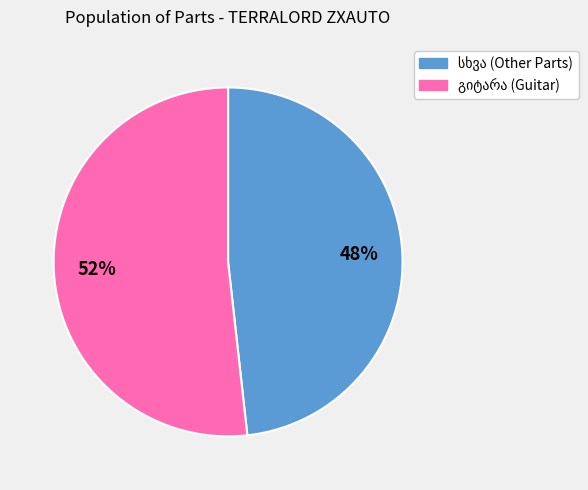

Does any single category account for the majority?

Yes